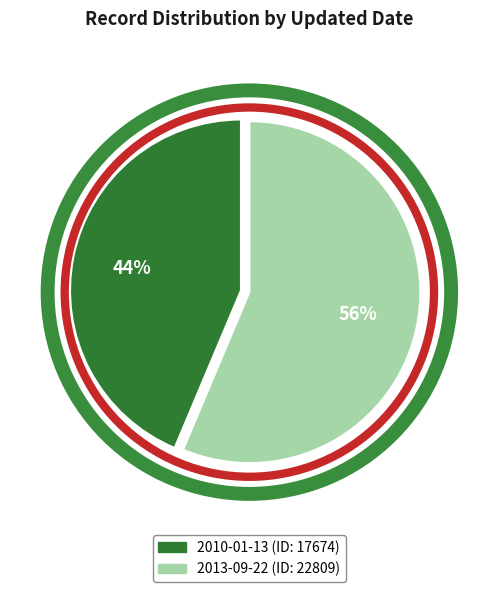

True or false: 2010-01-13 accounts for 58% of the total.

False